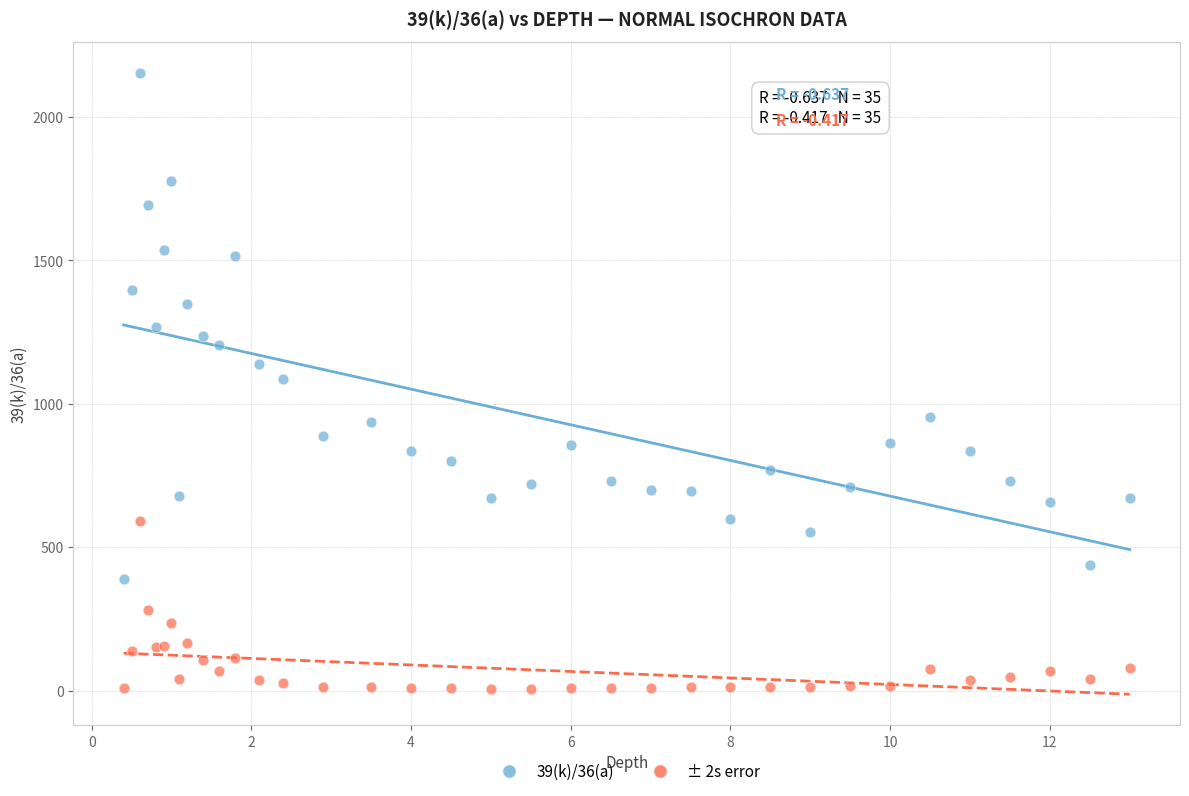

Which series reaches the minimum Y coordinate?

± 2s error